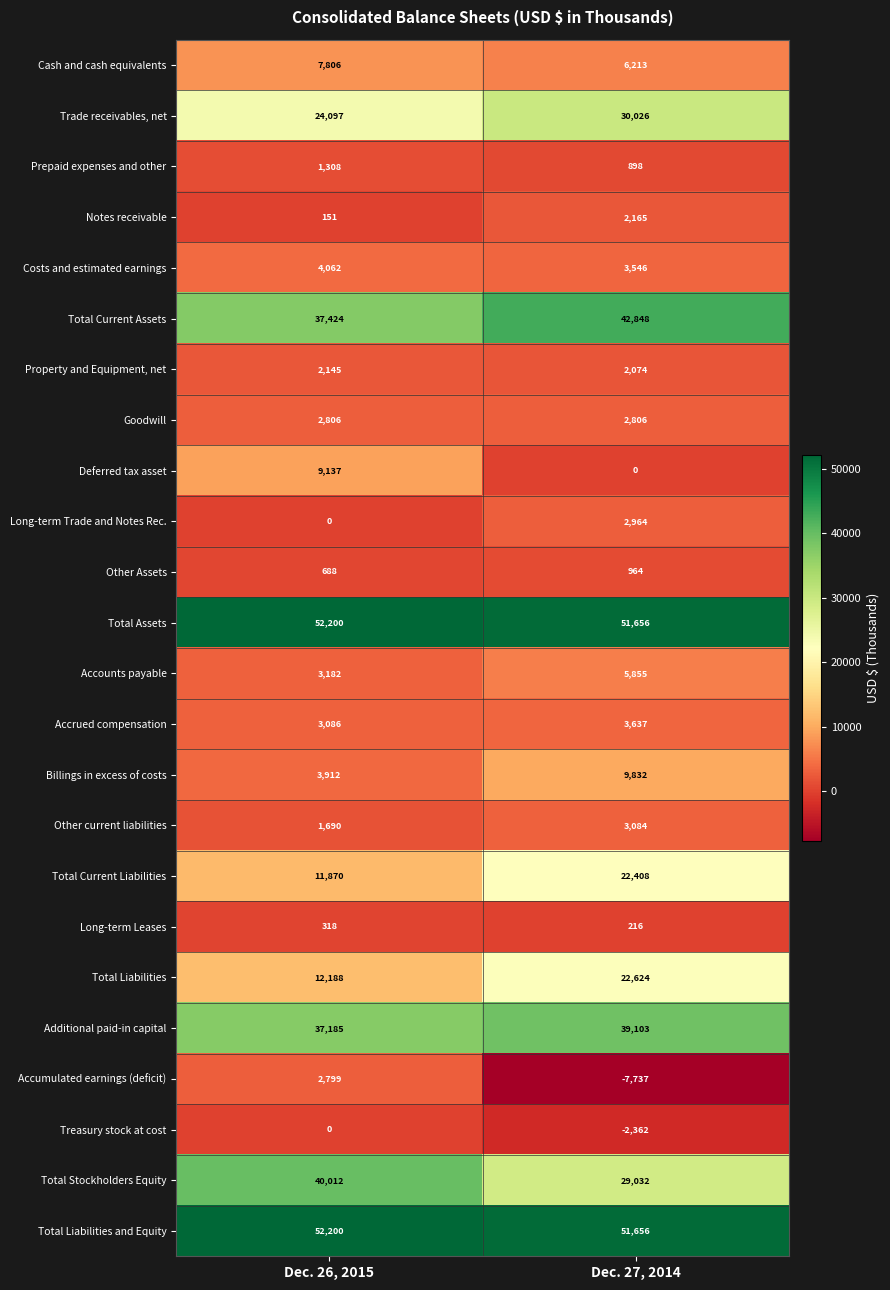

At which category is the sum across all series the highest?

Dec. 27, 2014